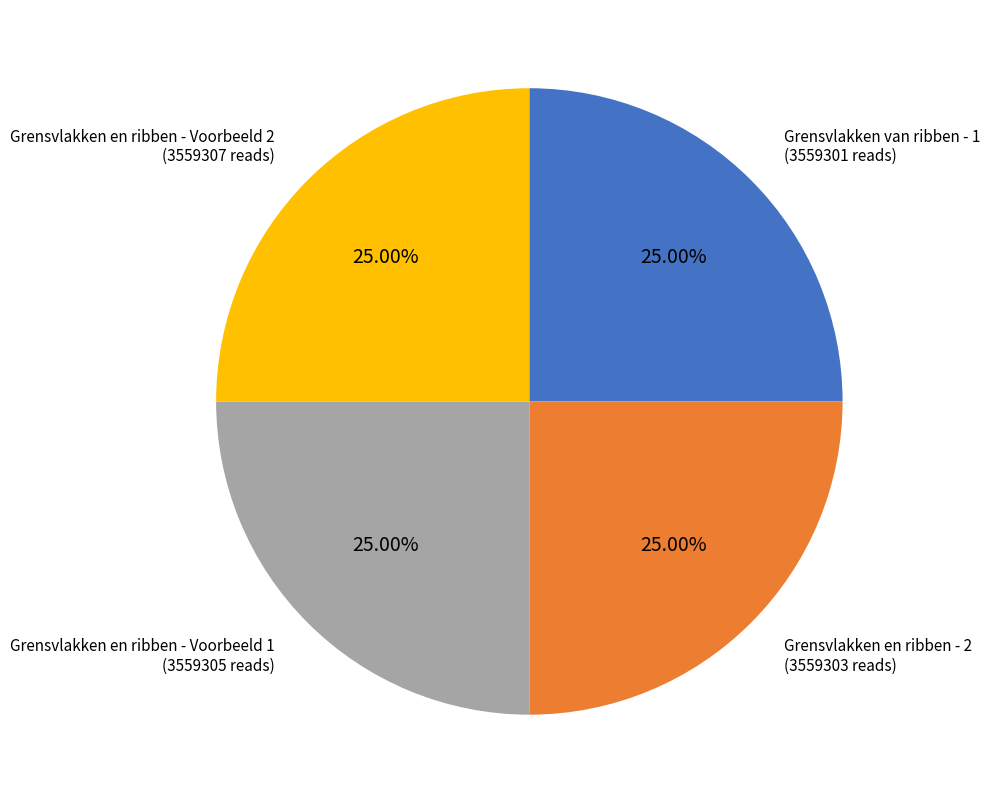

How much of the chart is everything except Grensvlakken en ribben - Voorbeeld 1?

75.0%